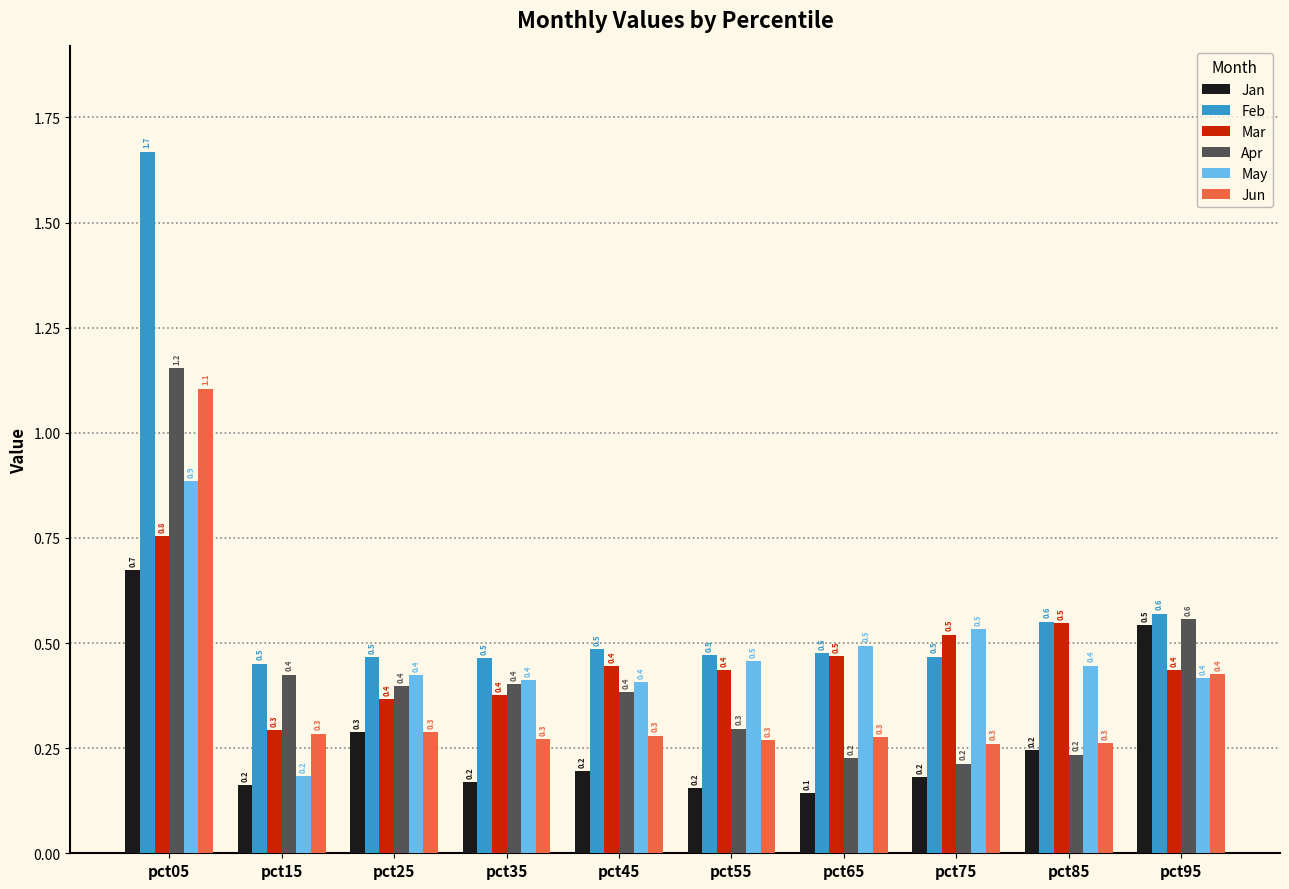

What value does the Feb series have at pct15?

0.5